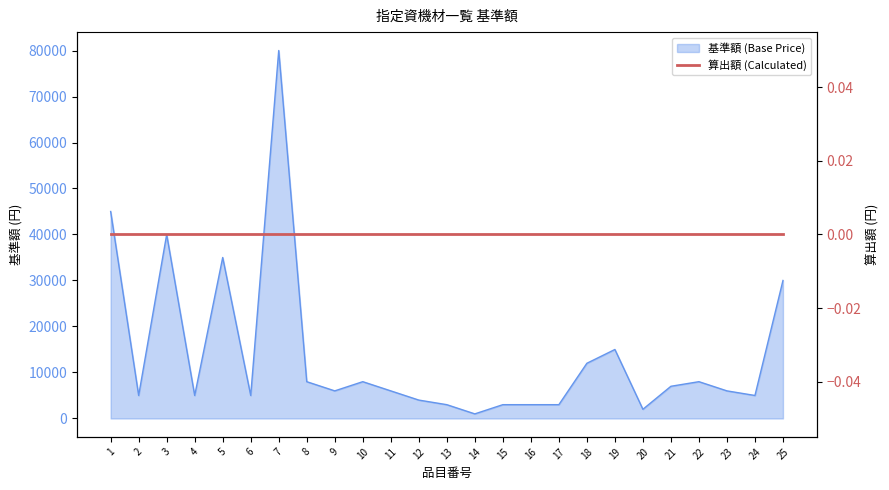

At which category does the data reach its first local peak?

3